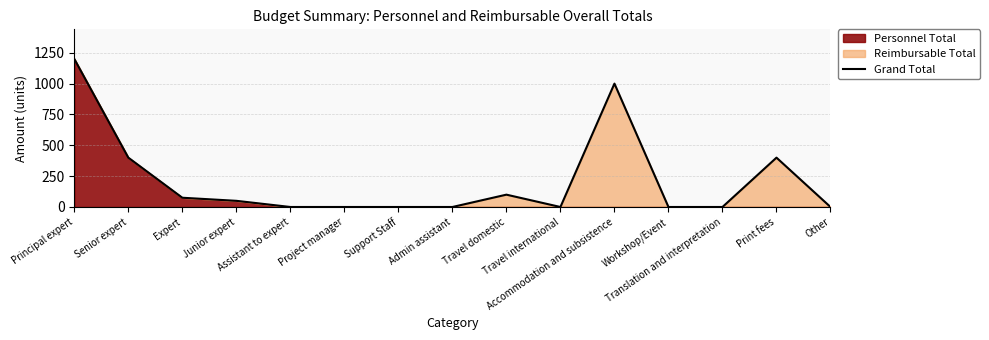

The value at Project manager is 0. True or false?

True